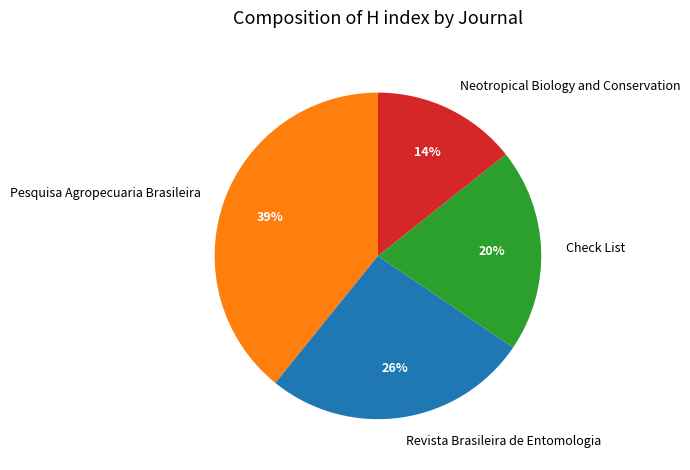

To the nearest percent, what portion does Pesquisa Agropecuaria Brasileira represent?

39%